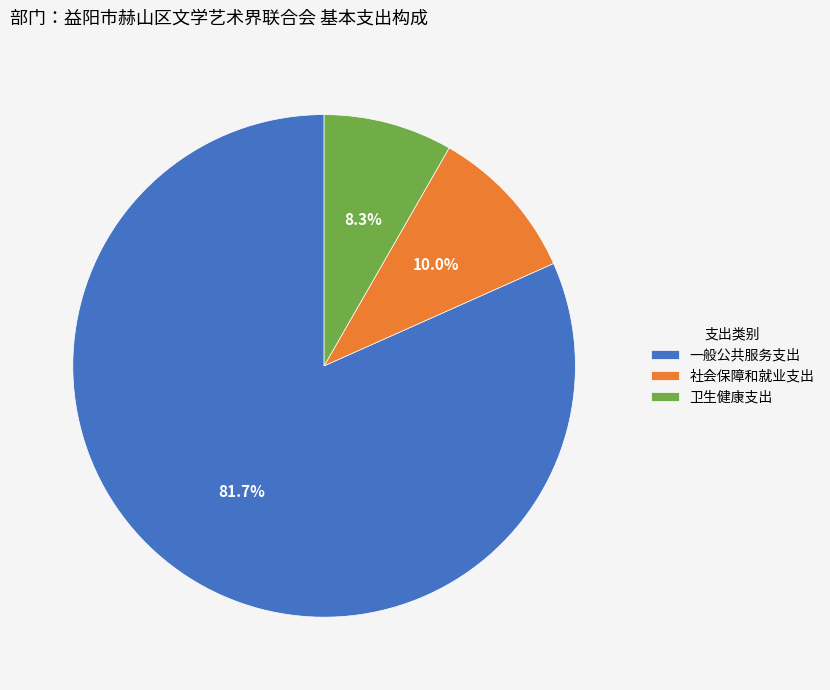

To the nearest percent, what is the difference between the largest and smallest slice percentages?

73%